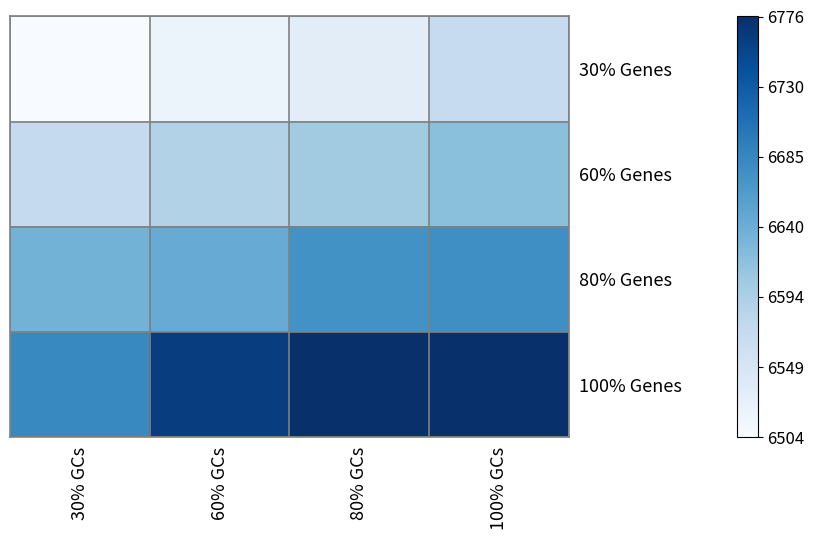

Which has a higher value, 60% GCs or 100% GCs?

100% GCs